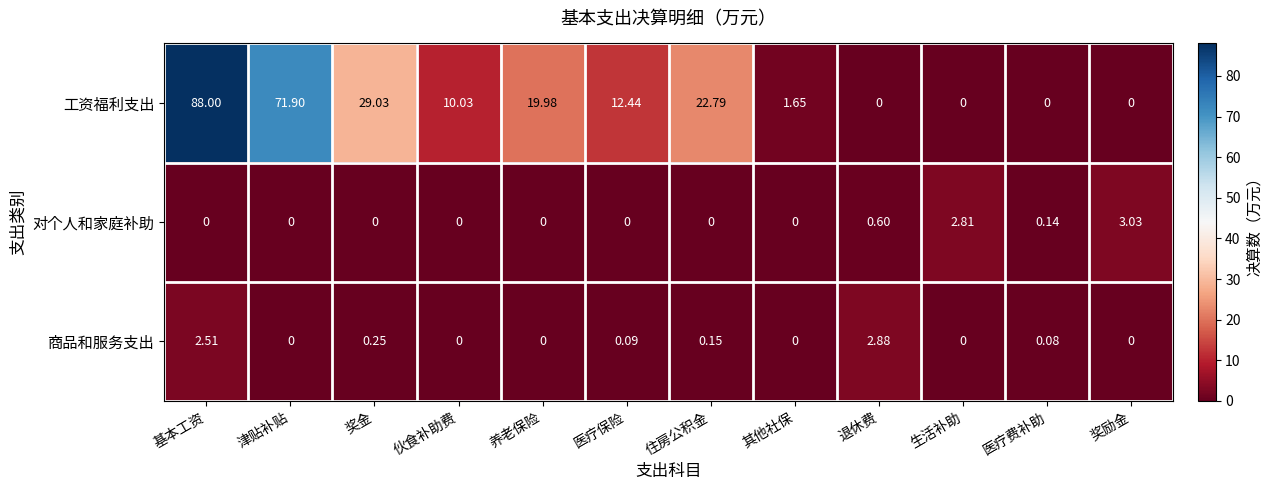

At how many categories does at least one series exceed 49?

2